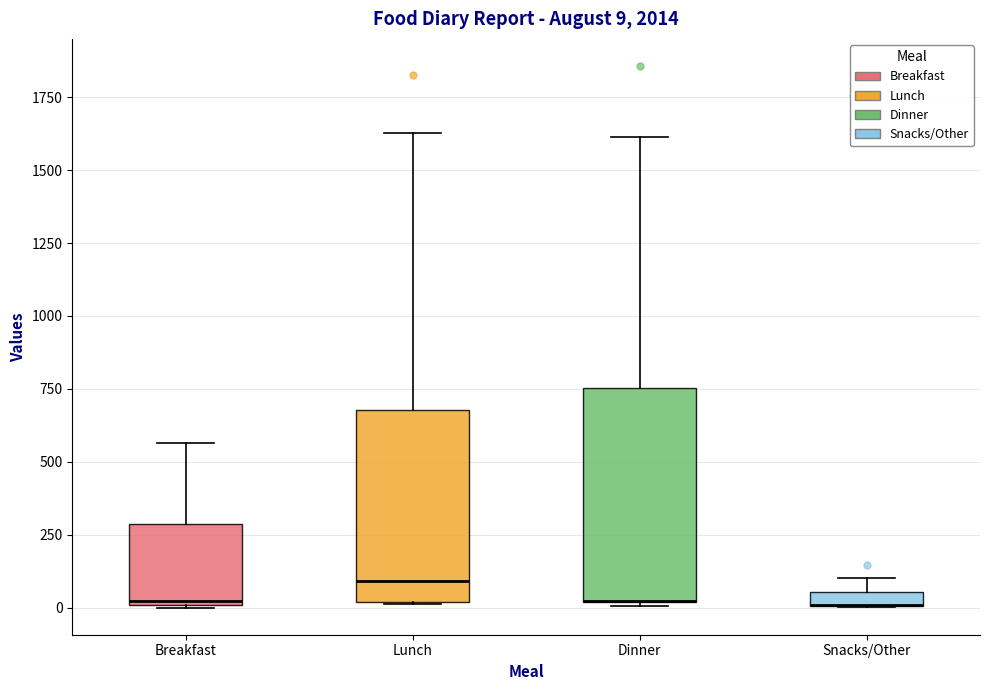

Comparing the boxes themselves (not the whiskers), which one is the tallest?

Dinner